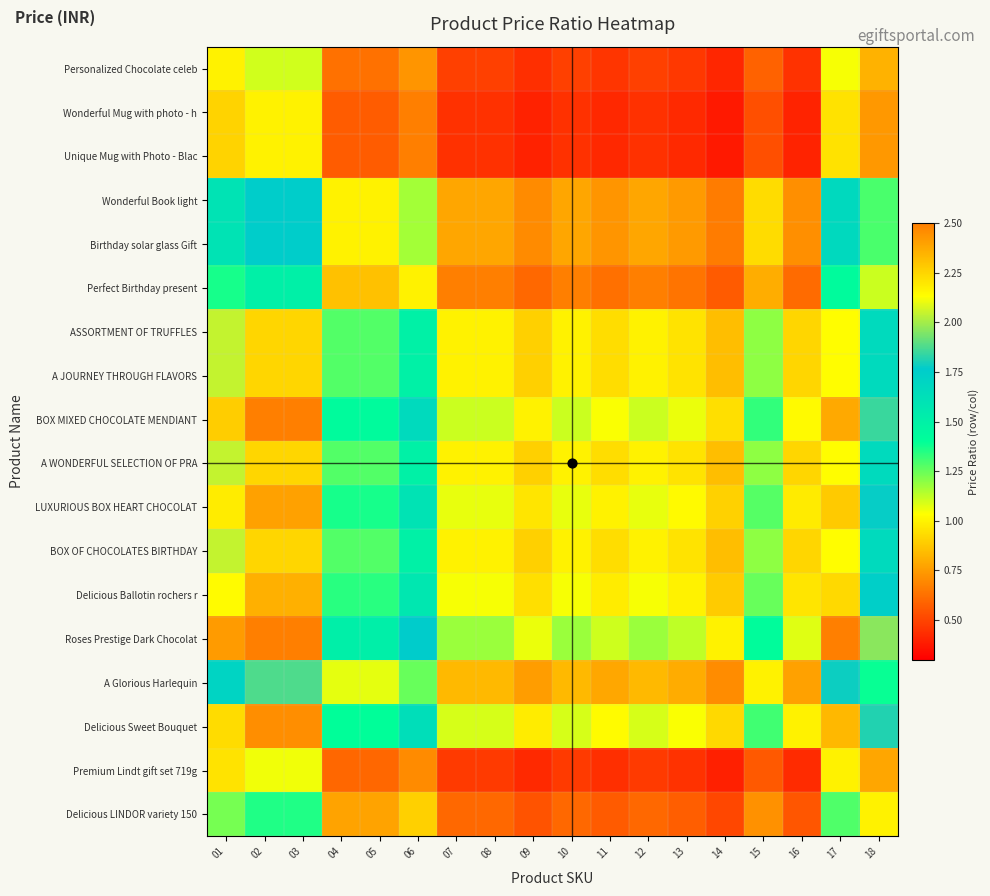

Which has a higher value, 01 or 10?

01